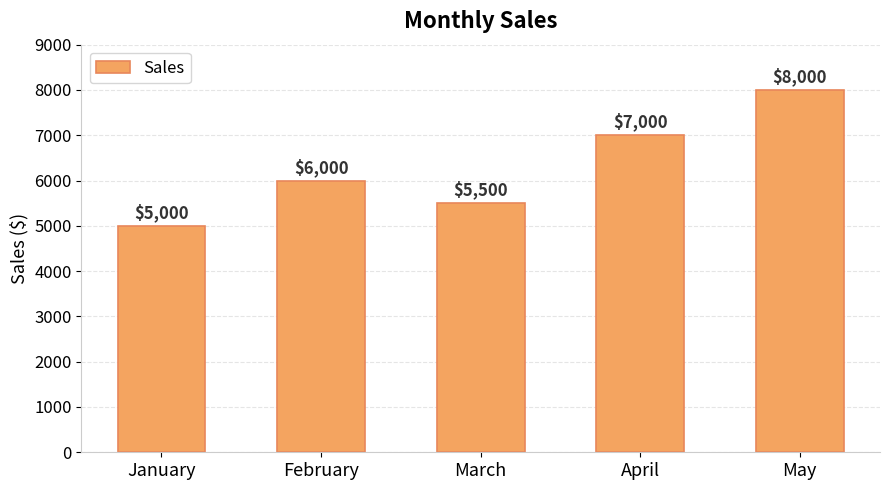

What is the difference between the values at May and January?

3000